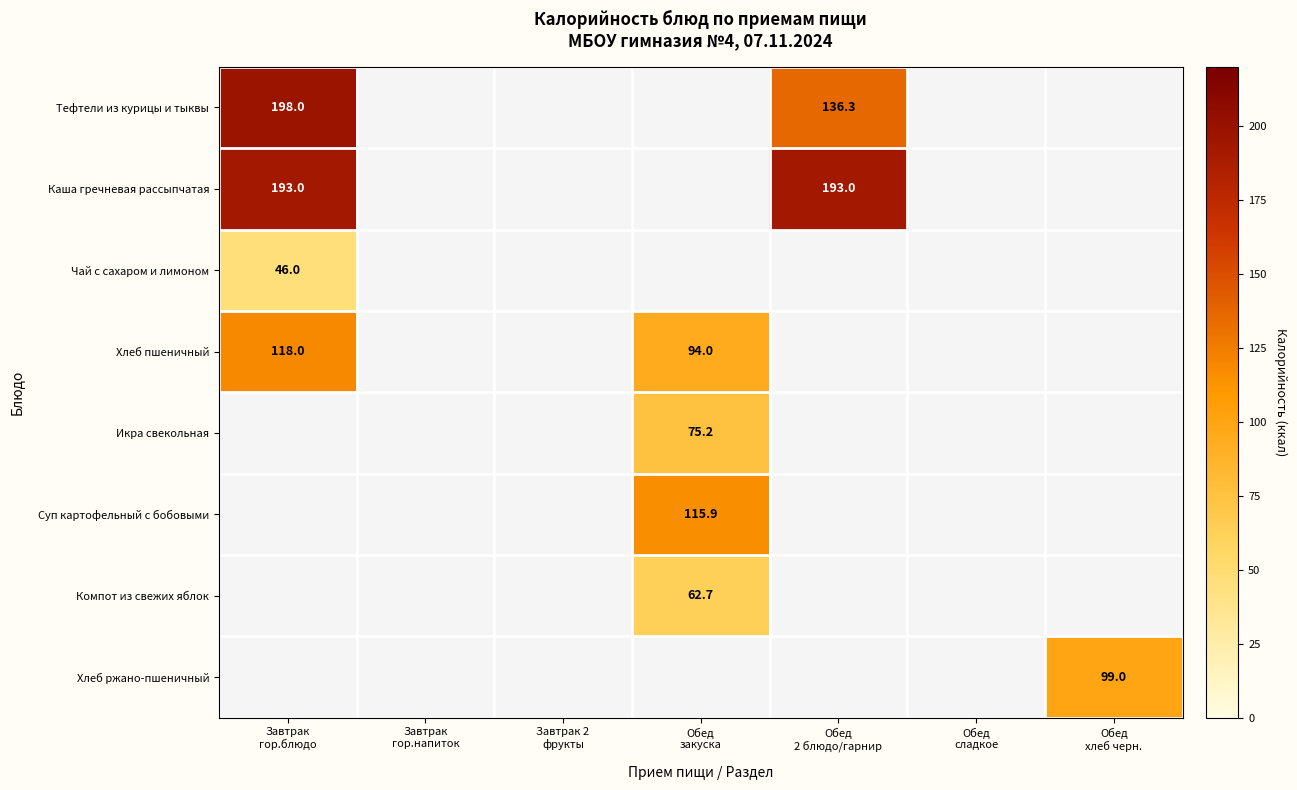

Read the Тефтели из курицы и тыквы value at Завтрак гор.блюдо.

198.0